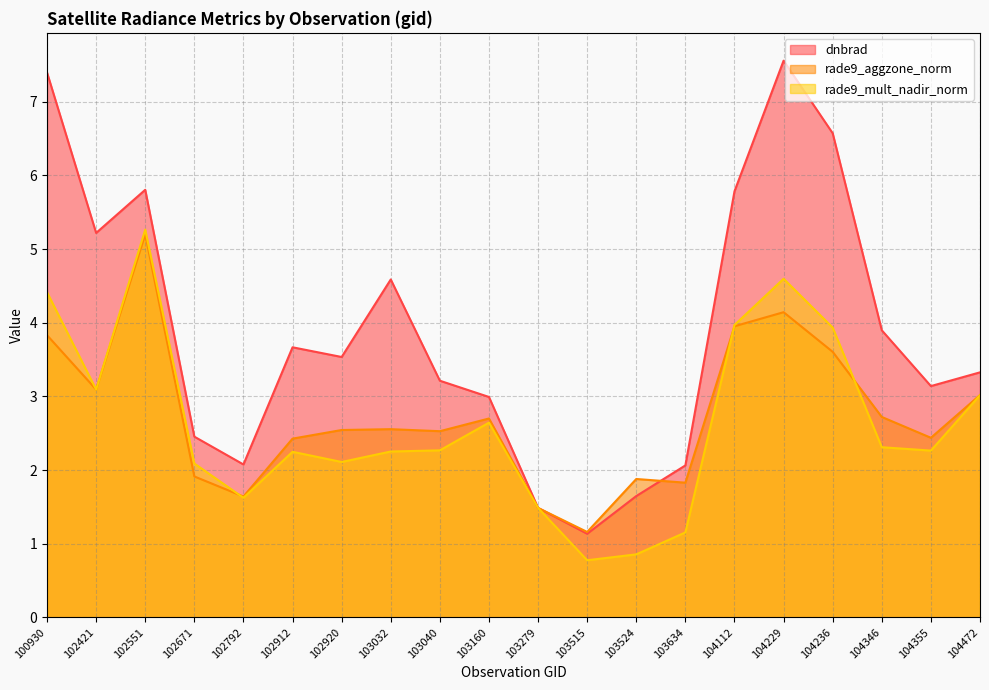

How many interior local valleys does the dnbrad series have?

5